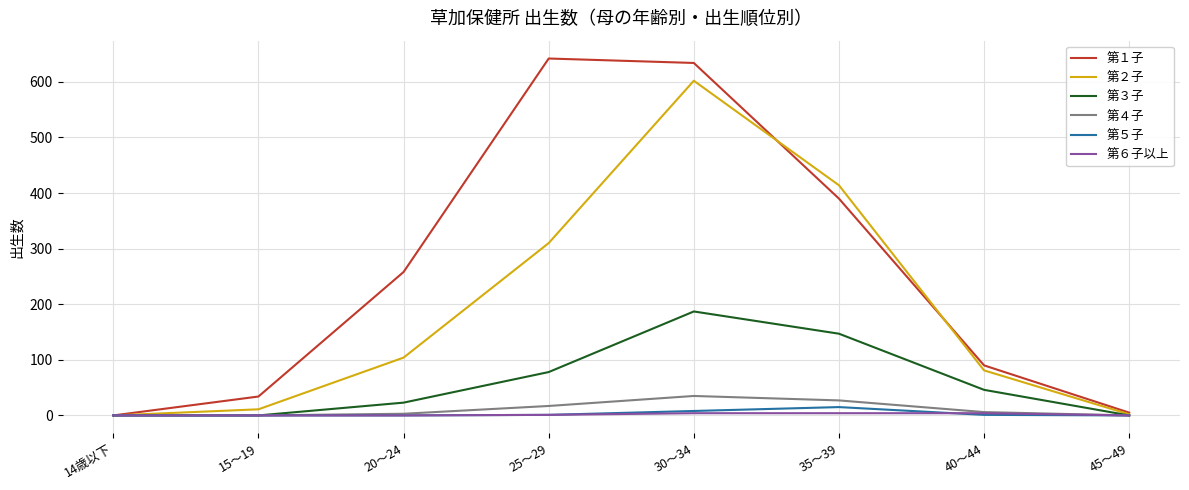

What is the maximum value shown in the chart?

642